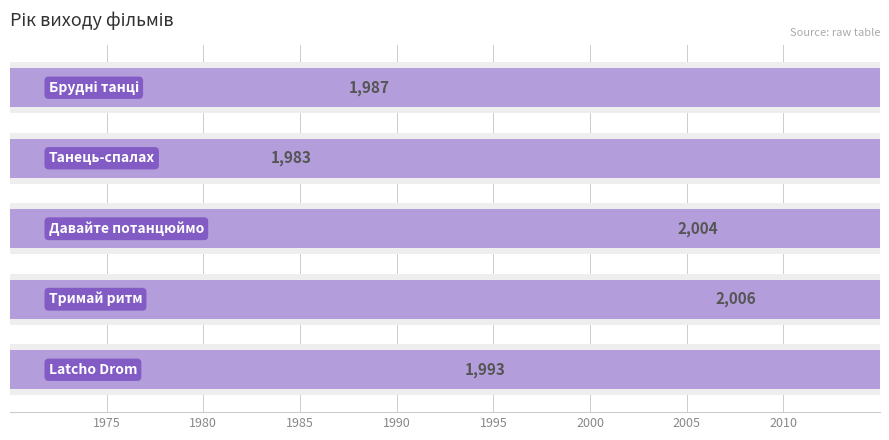

What is the maximum value shown in the chart?

2006